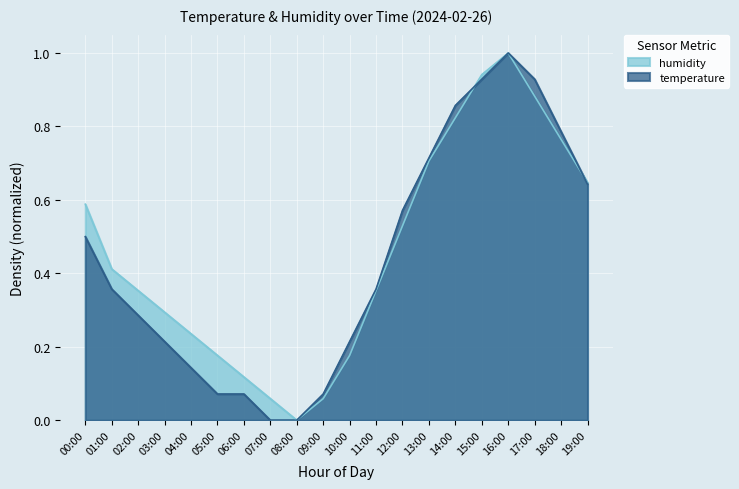

True or false: temperature has a value of 0.1 at 05:00.

True